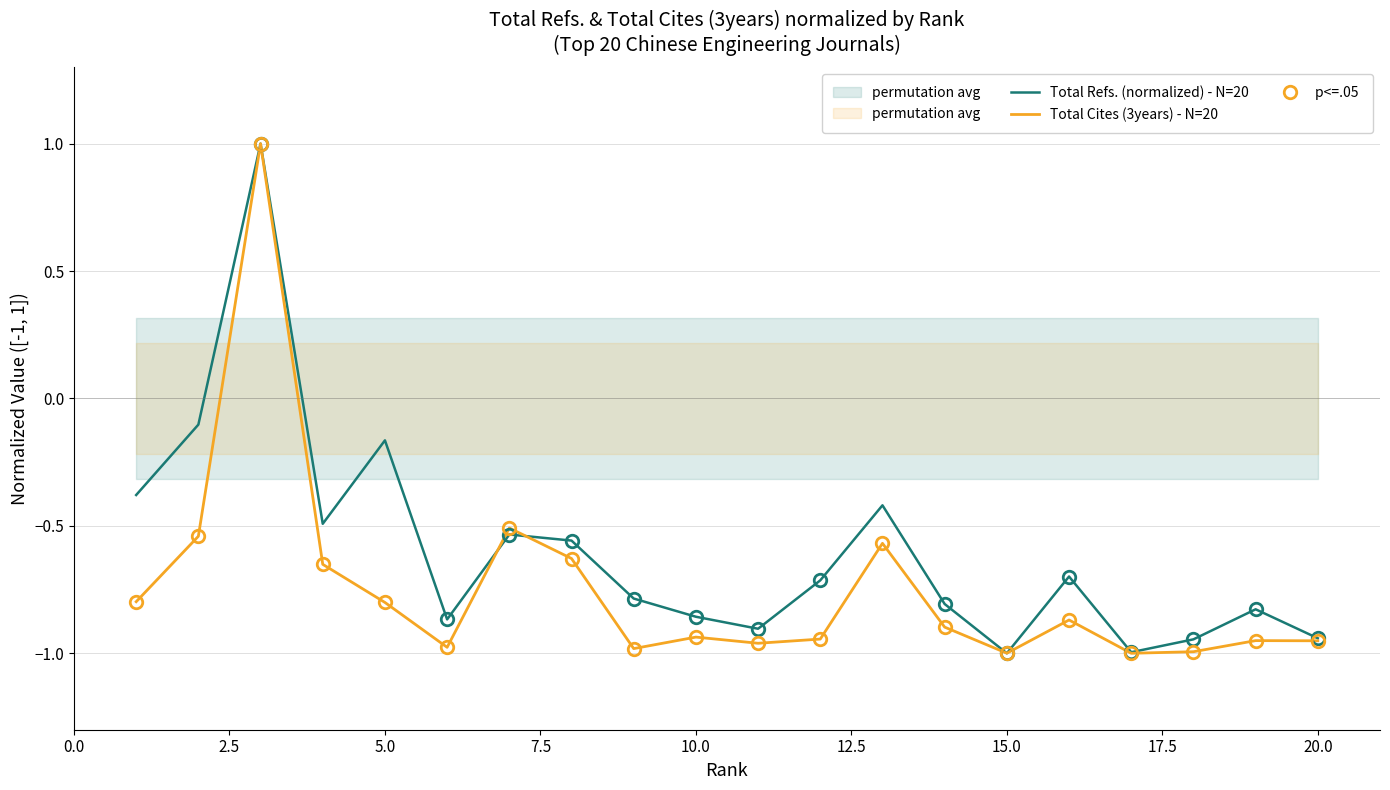

How many data points in Total Cites (3years) - N=20 are less than 0?

19